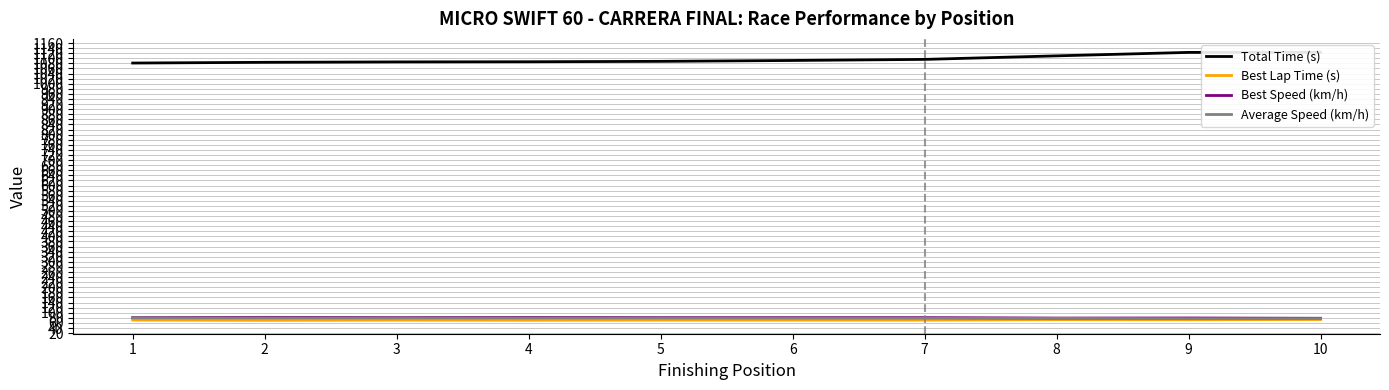

What is the difference between the second highest and minimum values in the Average Speed (km/h) series?

2.8